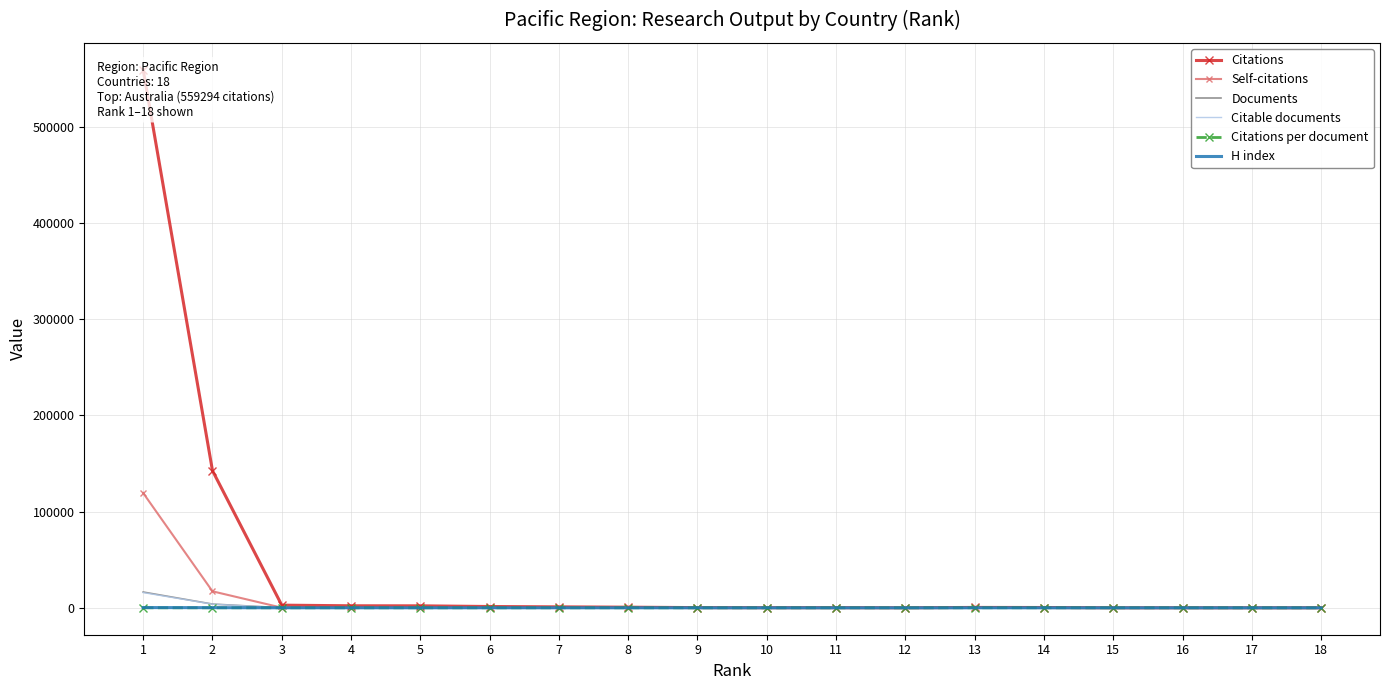

Which category has the lowest value in the Citable documents series?

15